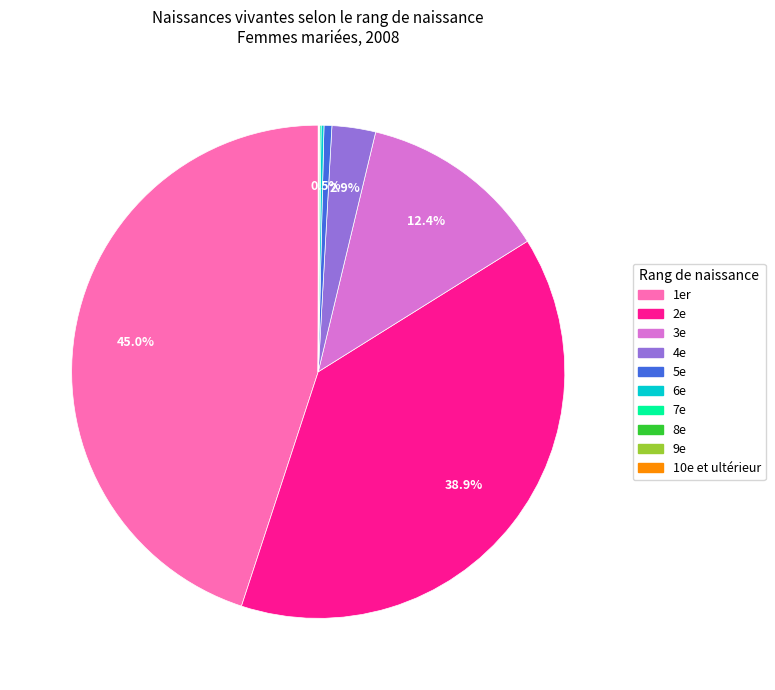

What is the ratio of the value at 2e to the value at 3e?

3.1